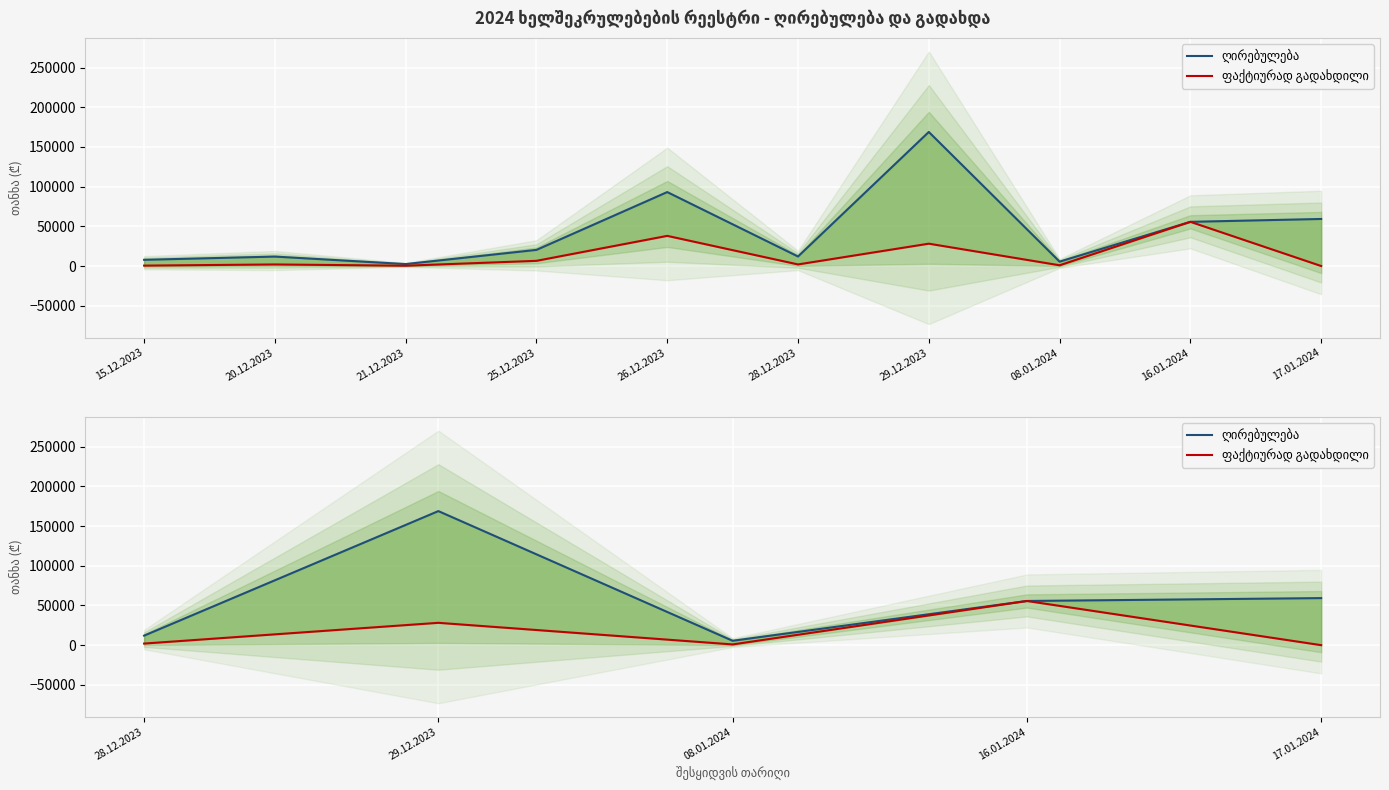

At which category does ღირებულება reach its first local valley?

08.01.2024